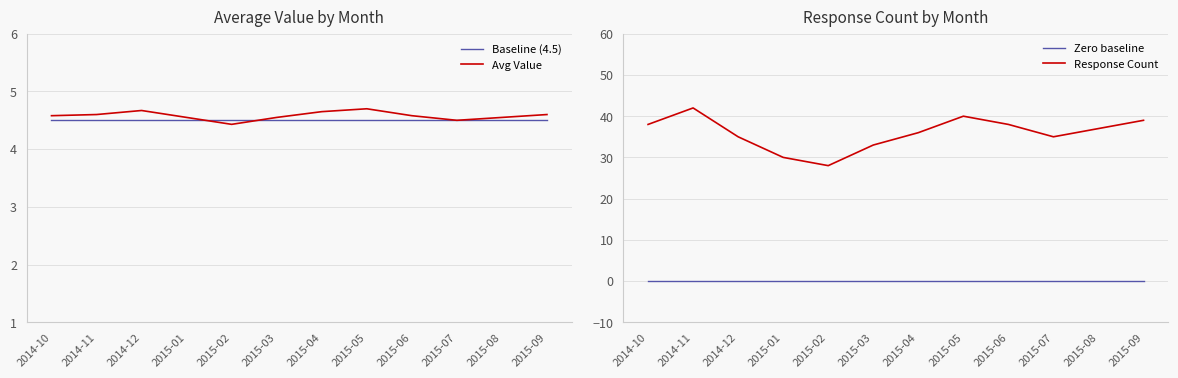

Between 2015-07 and 2015-06, which is larger?

2015-07